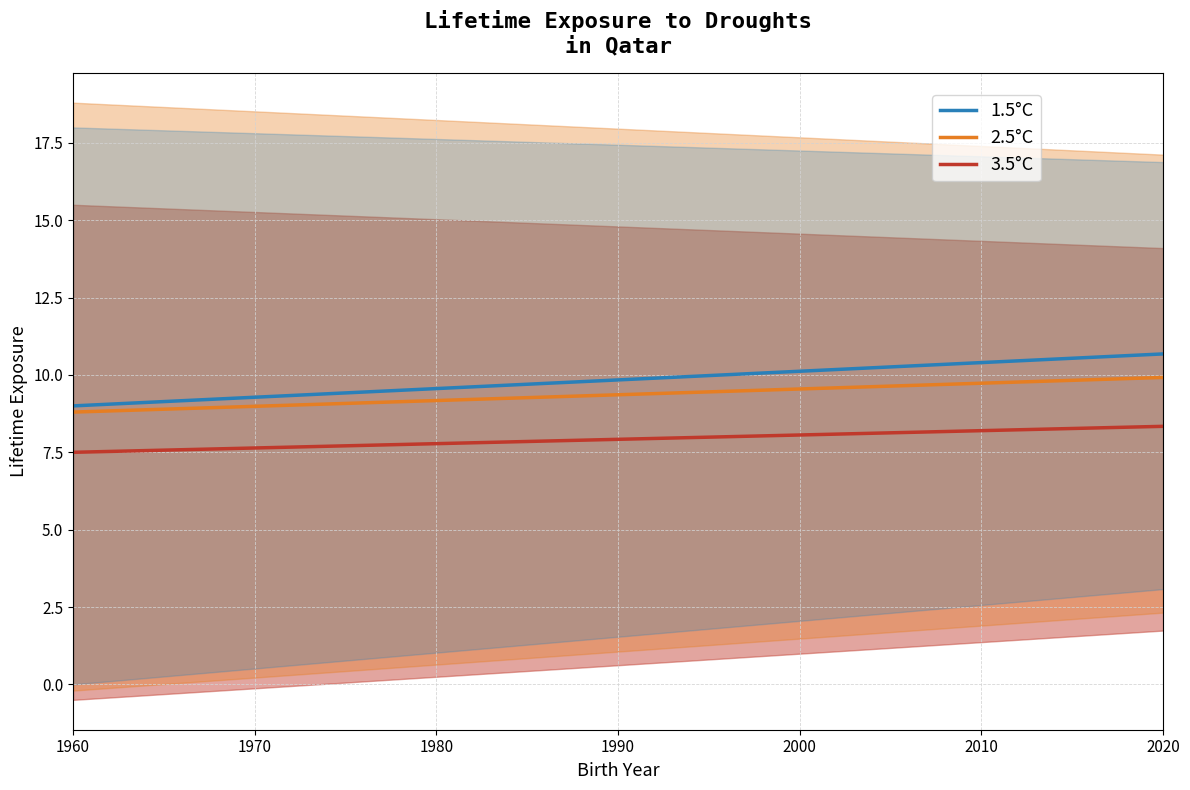

What is the lowest value of the 3.5°C series?

7.5